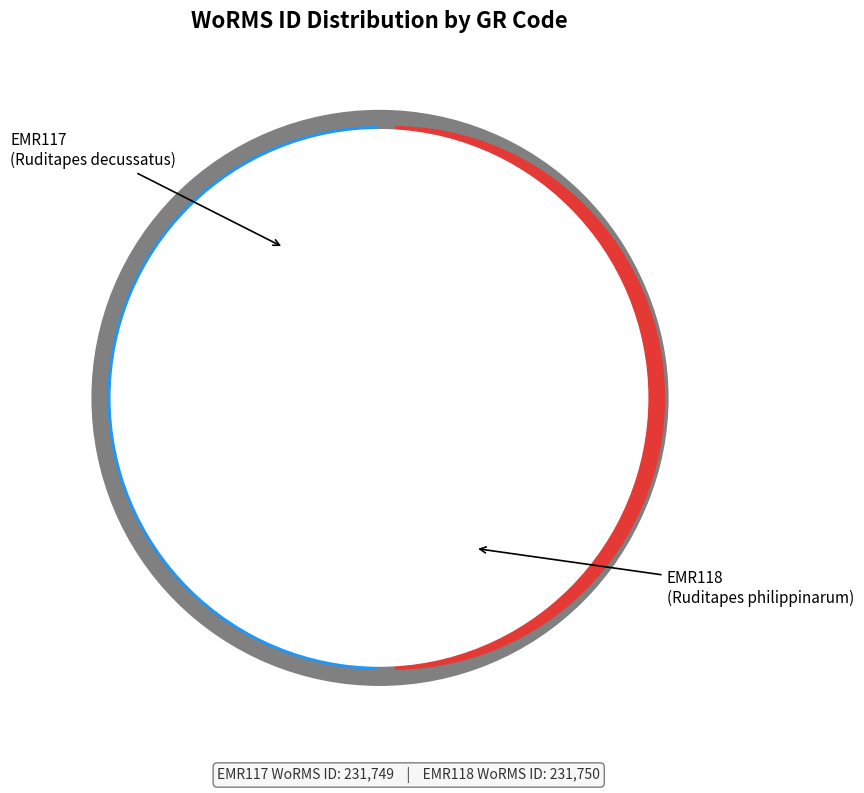

Rank the categories by value from lowest to highest.

EMR117, EMR118